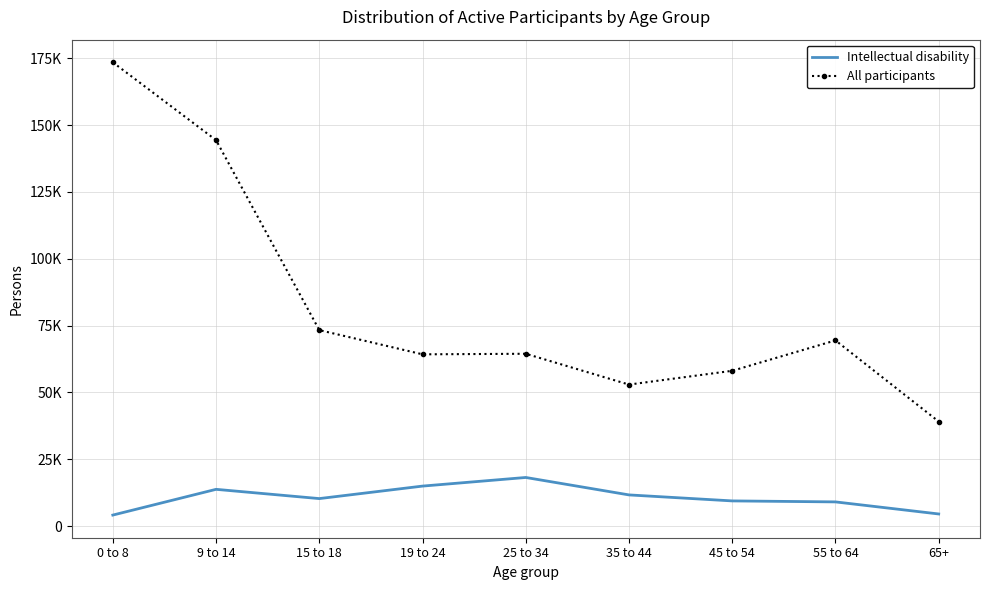

What are all the series names shown in the legend?

Intellectual disability, All participants